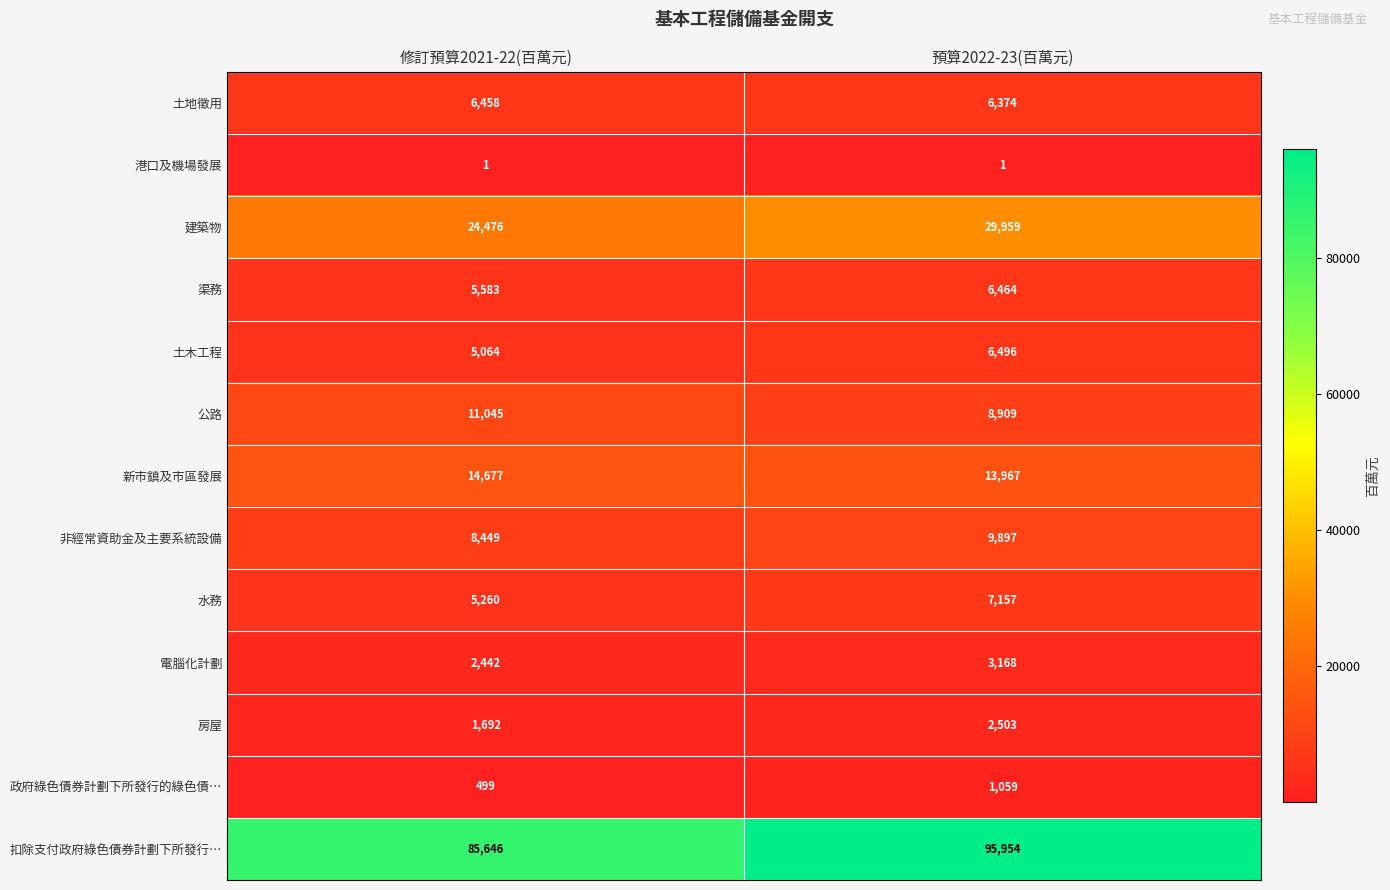

What is the smallest value displayed?

1